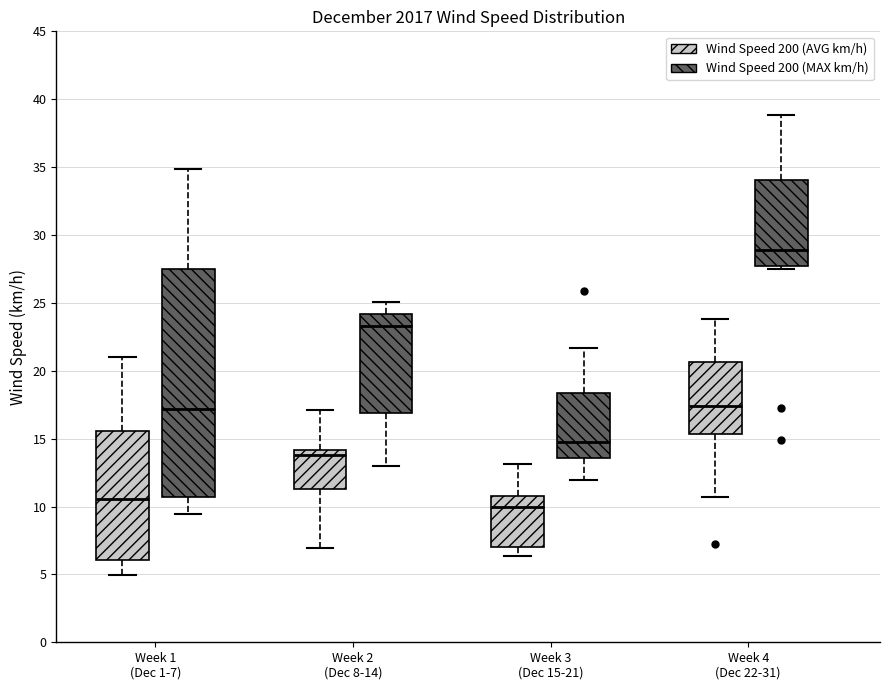

Reading left to right, transcribe this box plot: for each box, give where its median line is, the range the box spans, and where its two whiskers end, as read against the y-axis. The values are not printed on the chart, so give them approximately, as read against the axis.

Week 1 (Dec 1-7) (Wind Speed 200 (AVG km/h)): median 10.5, box 6.0 to 15.5, whiskers 5.0 to 21.0
Week 1 (Dec 1-7) (Wind Speed 200 (MAX km/h)): median 17.0, box 10.5 to 27.5, whiskers 9.5 to 35.0
Week 2 (Dec 8-14) (Wind Speed 200 (AVG km/h)): median 14.0 (just below the box's upper edge), box 11.5 to 14.0, whiskers 7.0 to 17.0
Week 2 (Dec 8-14) (Wind Speed 200 (MAX km/h)): median 23.5, box 17.0 to 24.0, whiskers 13.0 to 25.0
Week 3 (Dec 15-21) (Wind Speed 200 (AVG km/h)): median 10.0, box 7.0 to 11.0, whiskers 6.5 to 13.0
Week 3 (Dec 15-21) (Wind Speed 200 (MAX km/h)): median 14.5, box 13.5 to 18.5, whiskers 12.0 to 21.5
Week 4 (Dec 22-31) (Wind Speed 200 (AVG km/h)): median 17.5, box 15.5 to 20.5, whiskers 10.5 to 24.0
Week 4 (Dec 22-31) (Wind Speed 200 (MAX km/h)): median 29.0, box 27.5 to 34.0, whiskers 27.5 (just below the box's lower edge) to 39.0